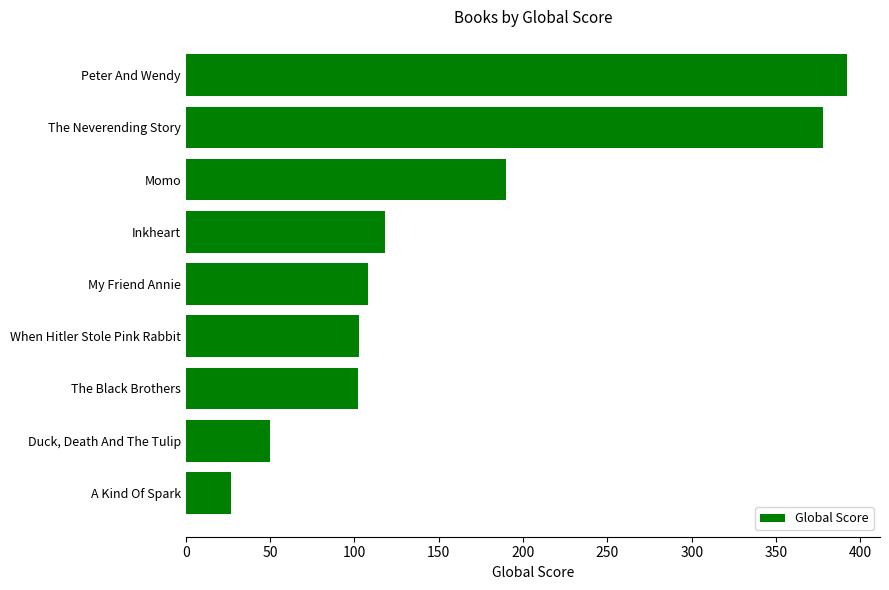

At which label is the value closest to 209?

Momo